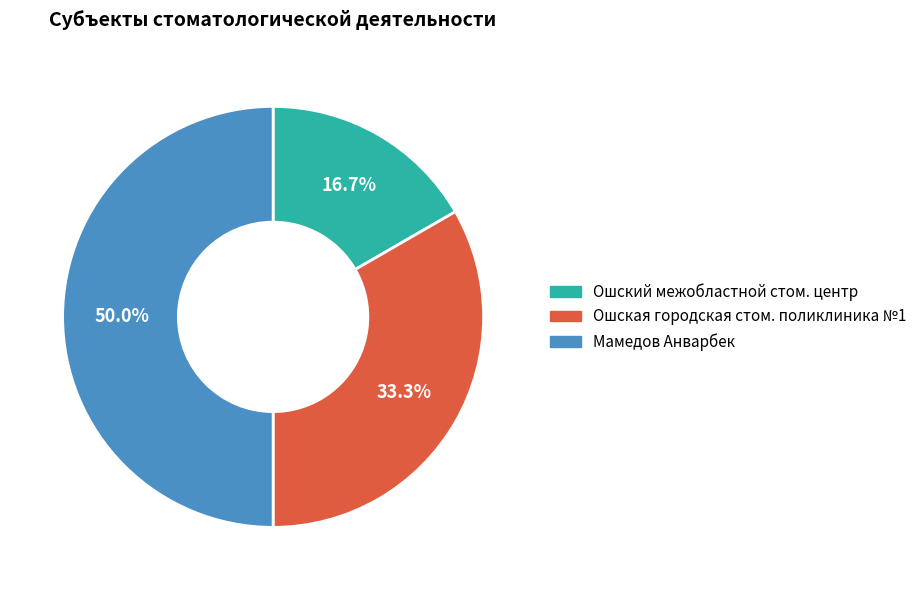

Rank the categories by value from lowest to highest.

Ошский межобластной стом. центр, Ошская городская стом. поликлиника №1, Мамедов Анварбек